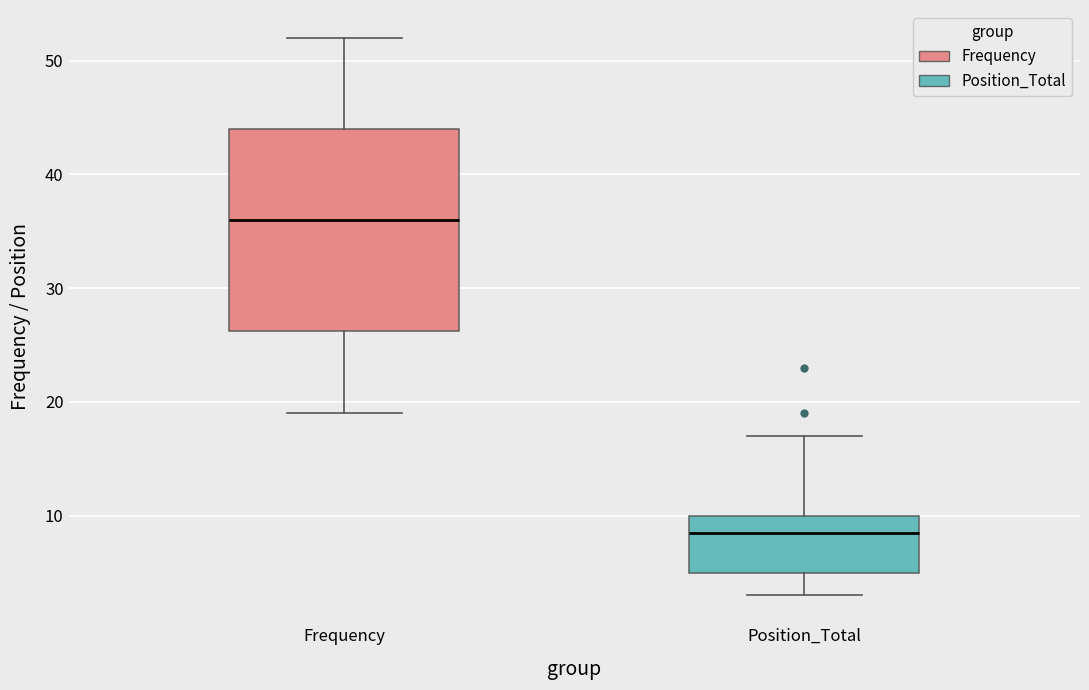

Which box's median line is the highest?

Frequency